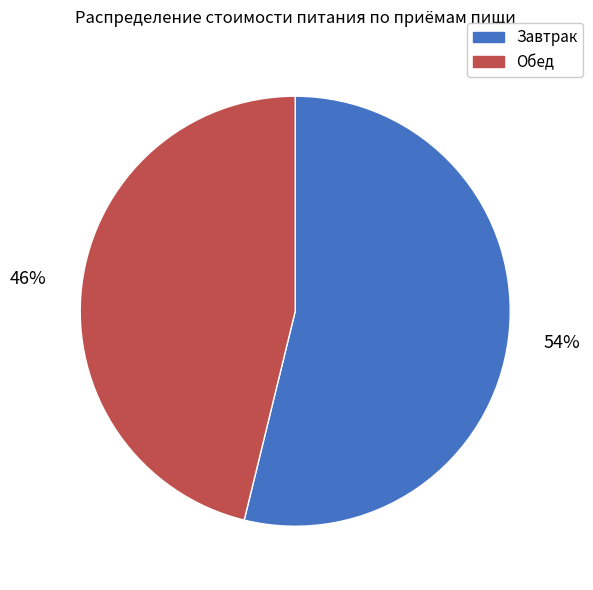

Is it true that Обед is 46% of the pie?

True